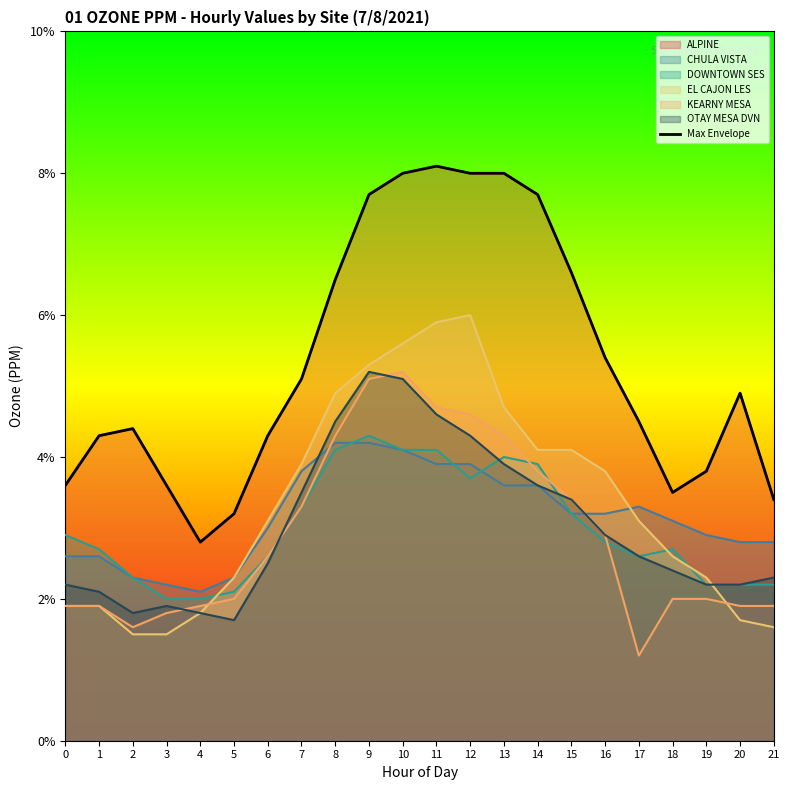

Reading right to left, what are all the values shown in this chart?

21=0.0	20=0.0	19=0.0	18=0.0	17=0.0	16=0.1	15=0.1	14=0.1	13=0.1	12=0.1	11=0.1	10=0.1	9=0.1	8=0.1	7=0.1	6=0.0	5=0.0	4=0.0	3=0.0	2=0.0	1=0.0	0=0.0